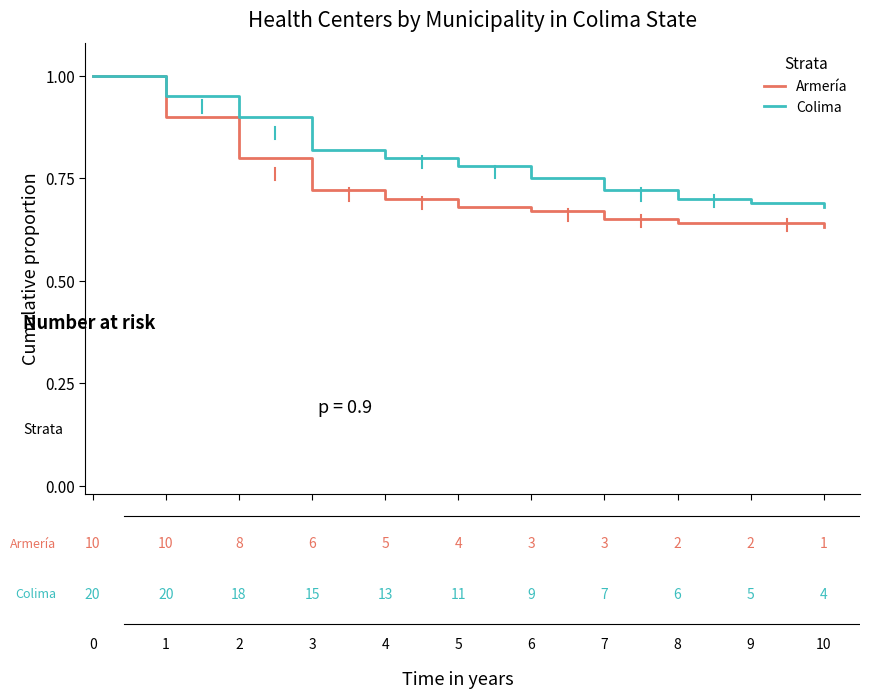

True or false: Armería and Colima intersect in this chart.

False